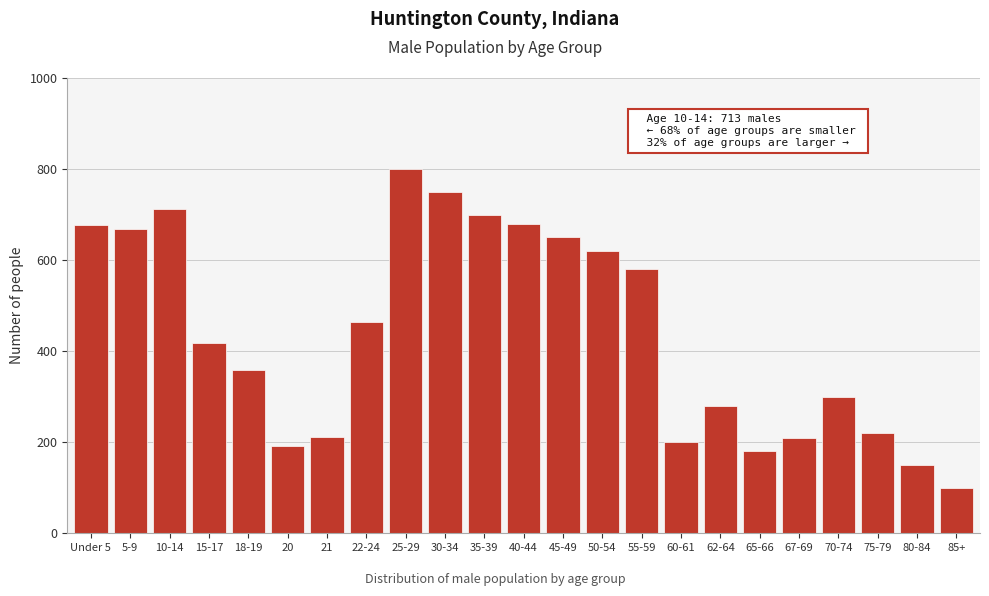

The chart shows a value of 620 at 50-54. True or false?

True